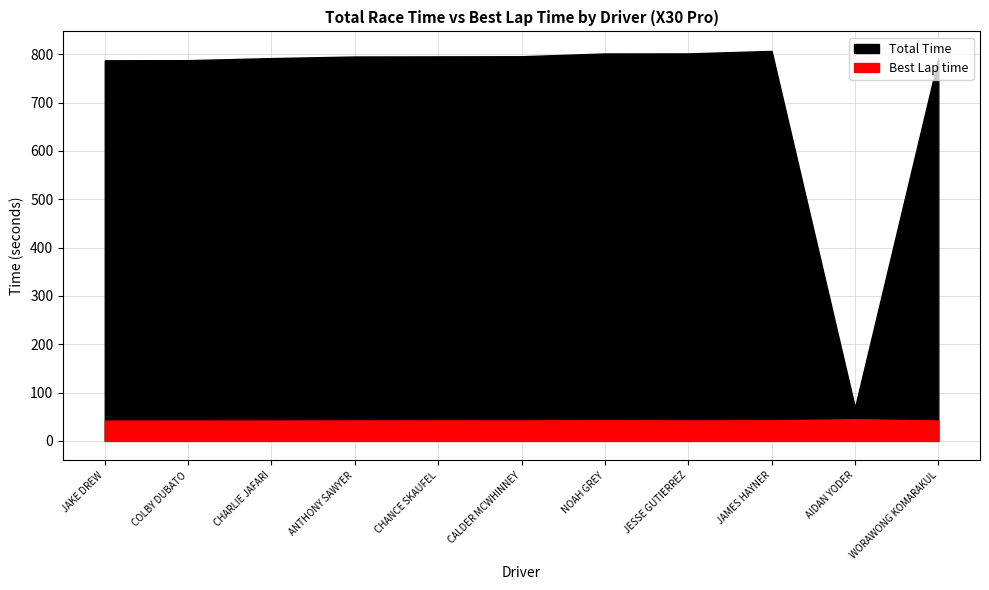

How many data points in Total Time are less than 795?

5